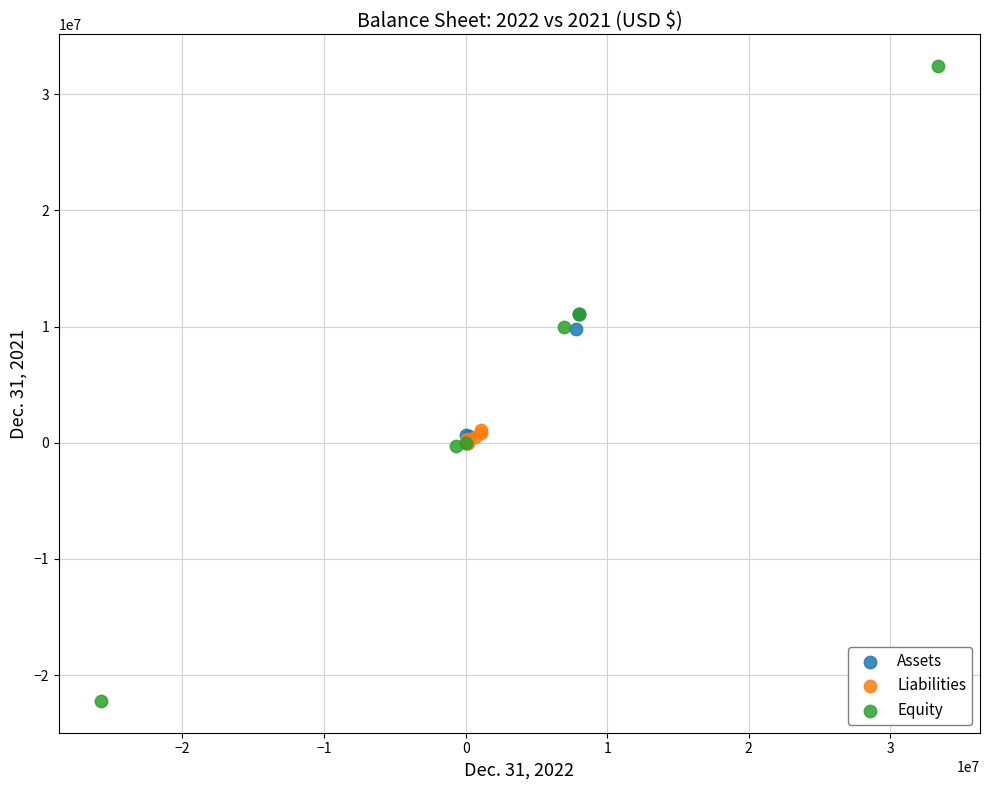

Which series reaches the maximum Y coordinate?

Equity